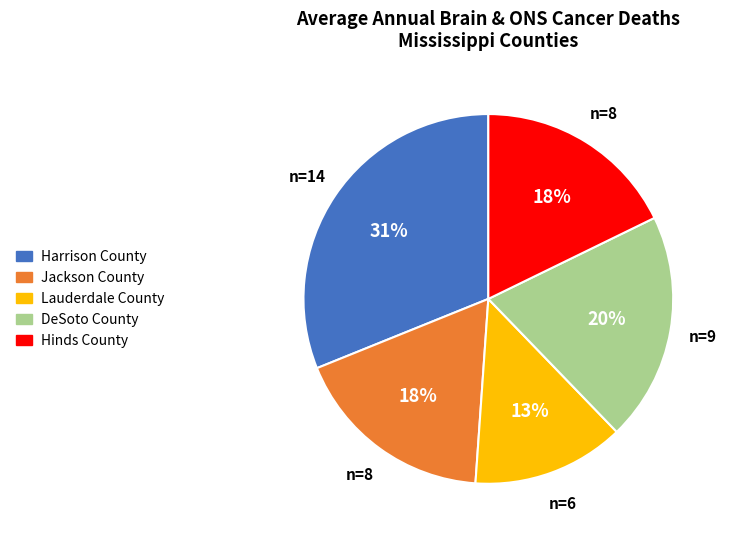

Does Hinds County account for over 50% of the chart?

No